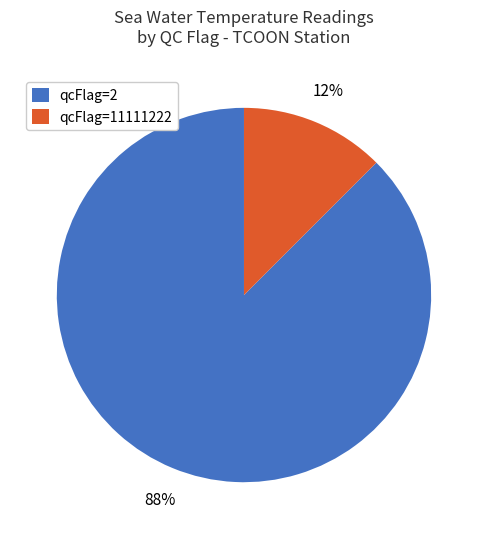

Is qcFlag=2 the majority of the pie?

Yes